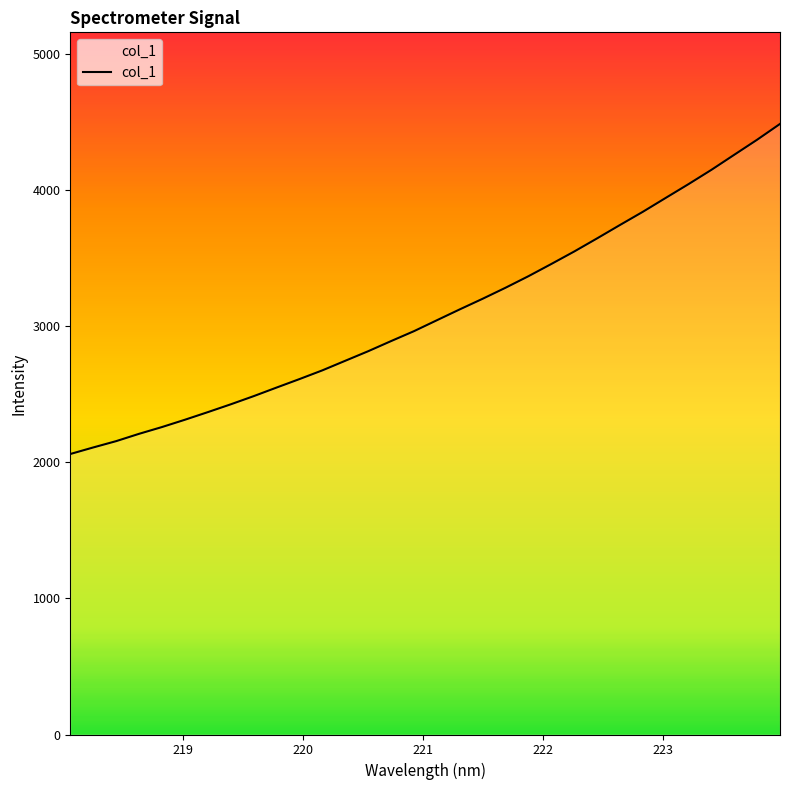

What is the smallest value displayed?

2059.8